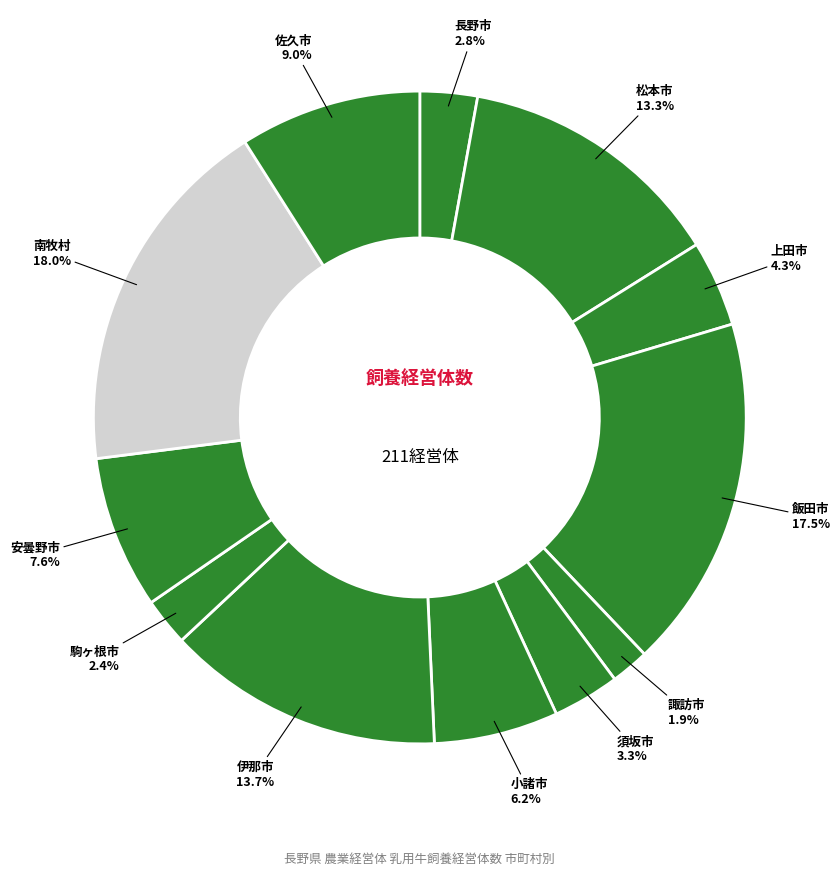

What is the smallest slice in the pie chart?

諏訪市